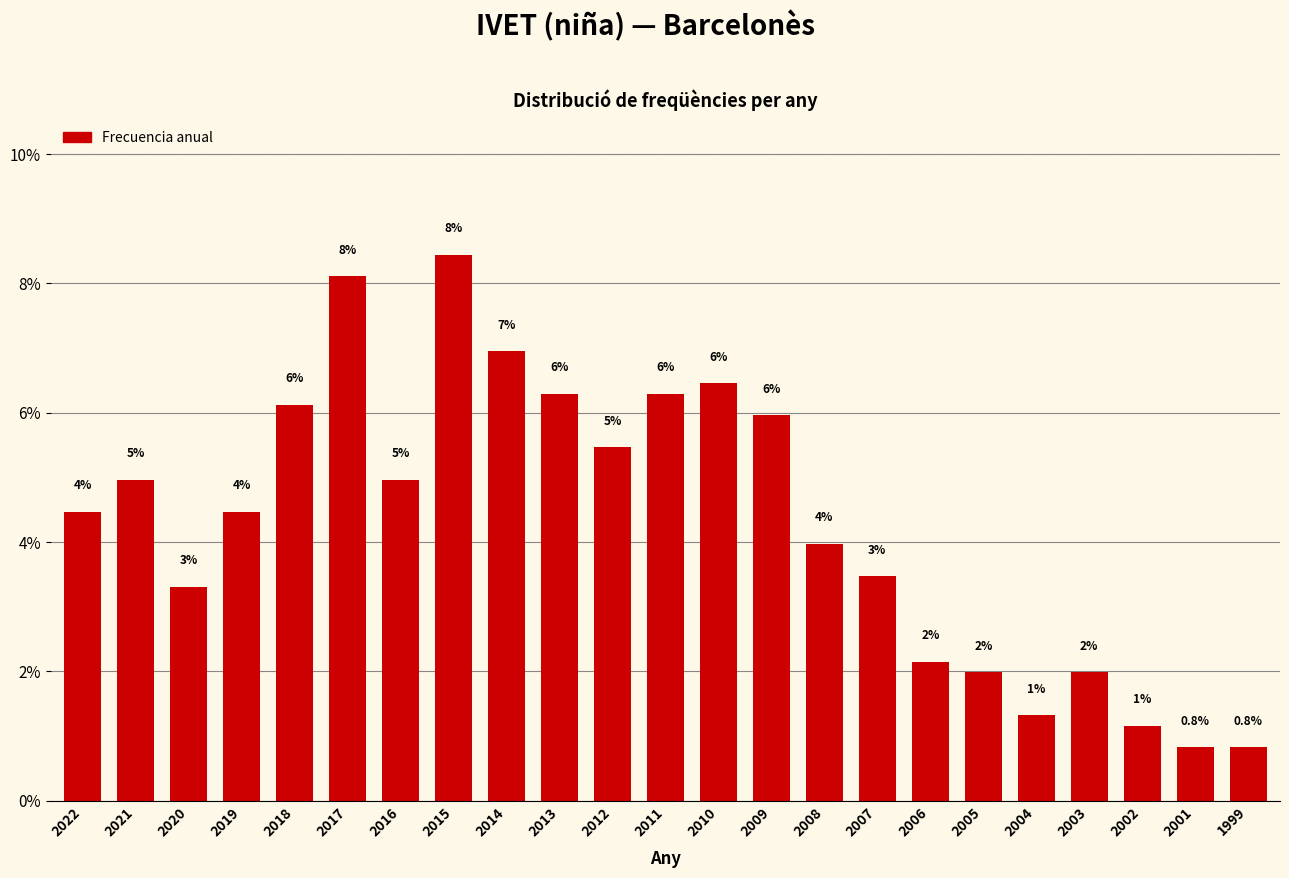

What is the smallest value displayed?

0.8